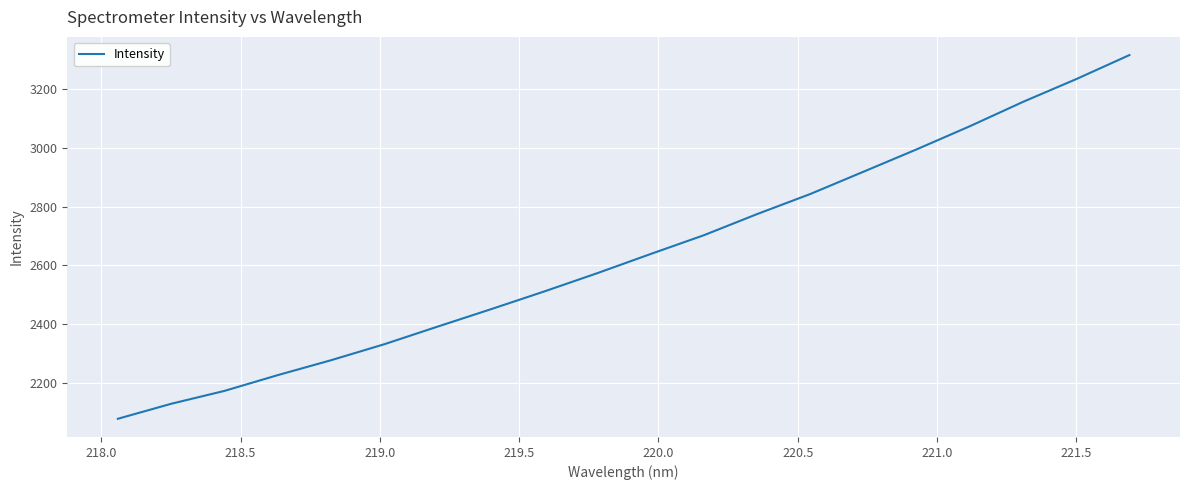

What is the difference between the second highest and minimum values?

1153.6